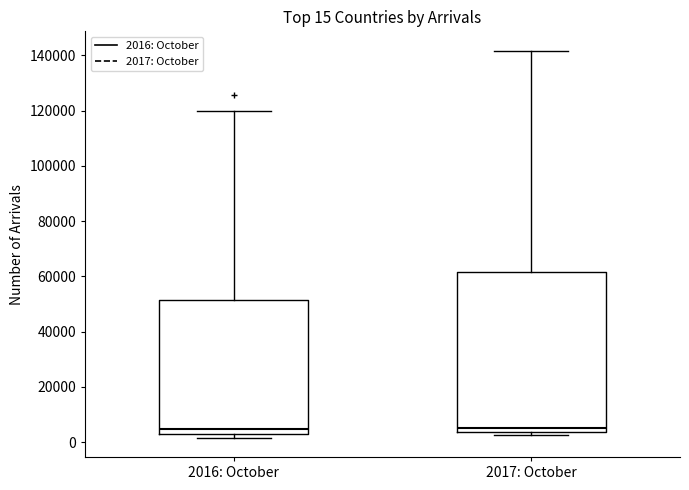

Which box is the tallest, from its lower edge to its upper edge?

2017: October